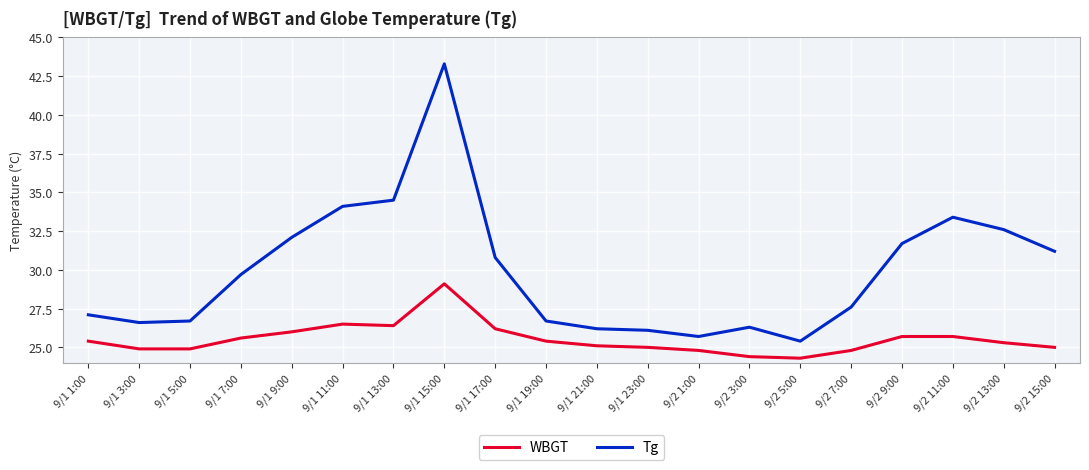

At how many categories does at least one series exceed 32?

6